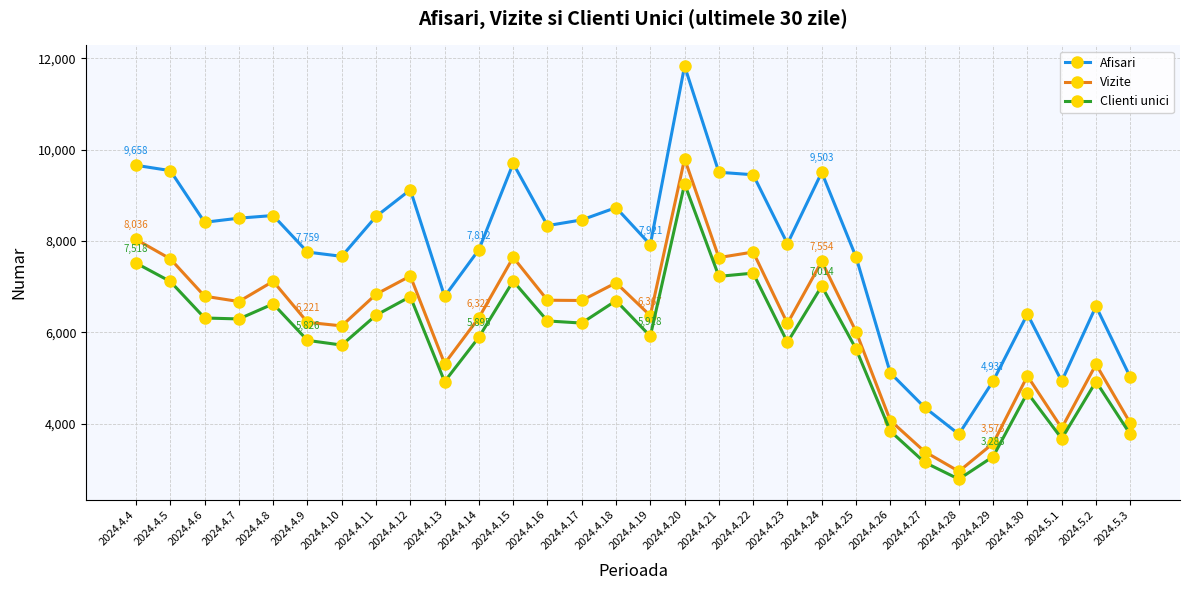

Read the Vizite value at 2024.4.21, to the nearest 10.

7640